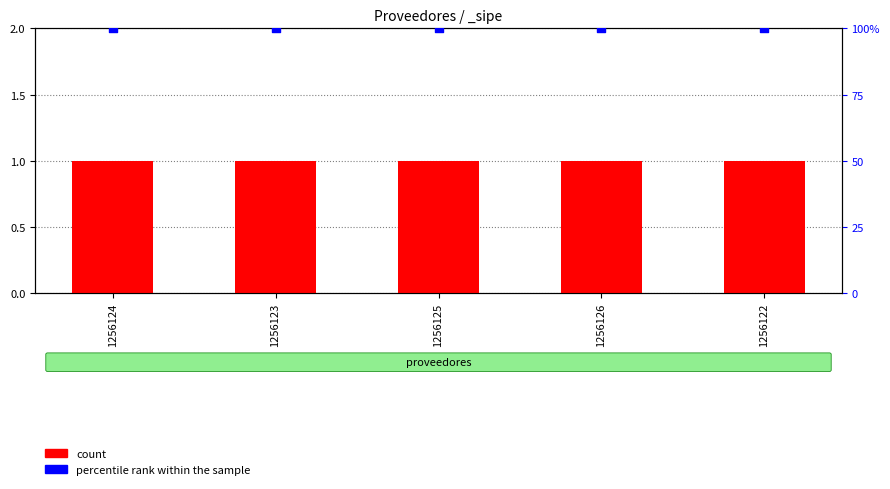

Which series contains the highest Y value?

percentile rank within the sample